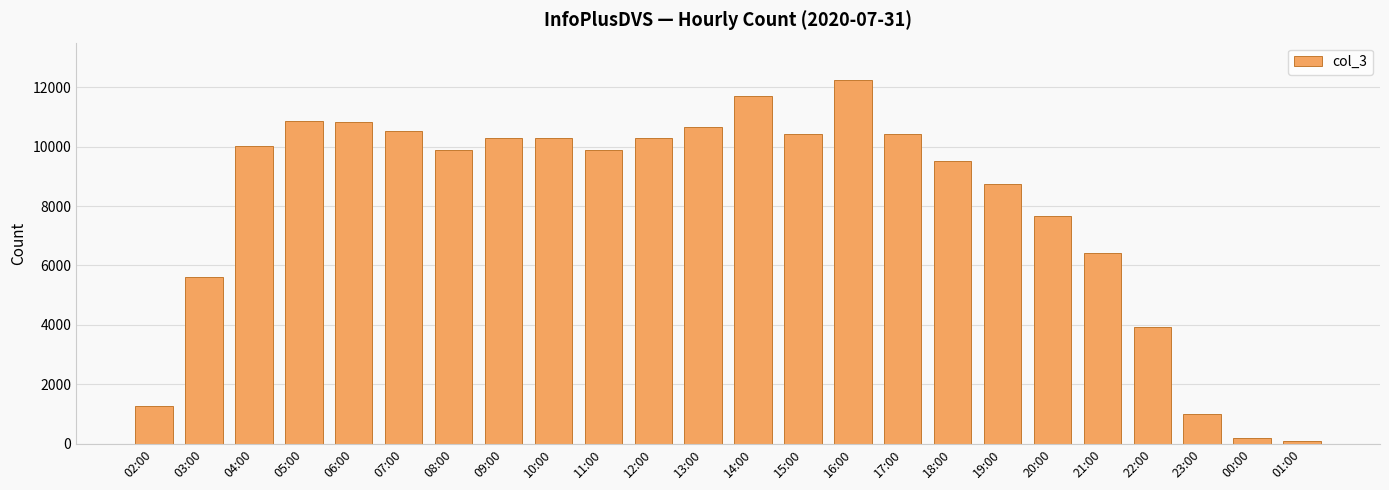

The value at 22:00 is 3916. True or false?

True